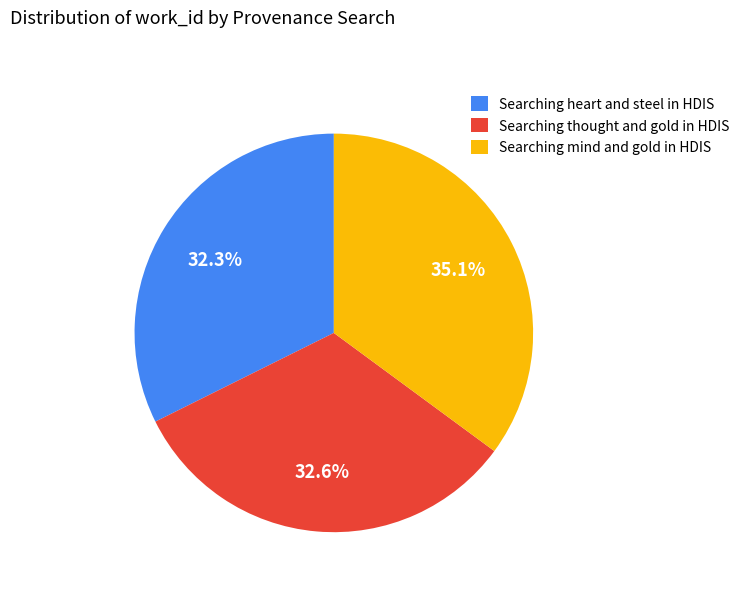

What percentage do Searching heart and steel in HDIS and Searching mind and gold in HDIS together represent?

67.4%